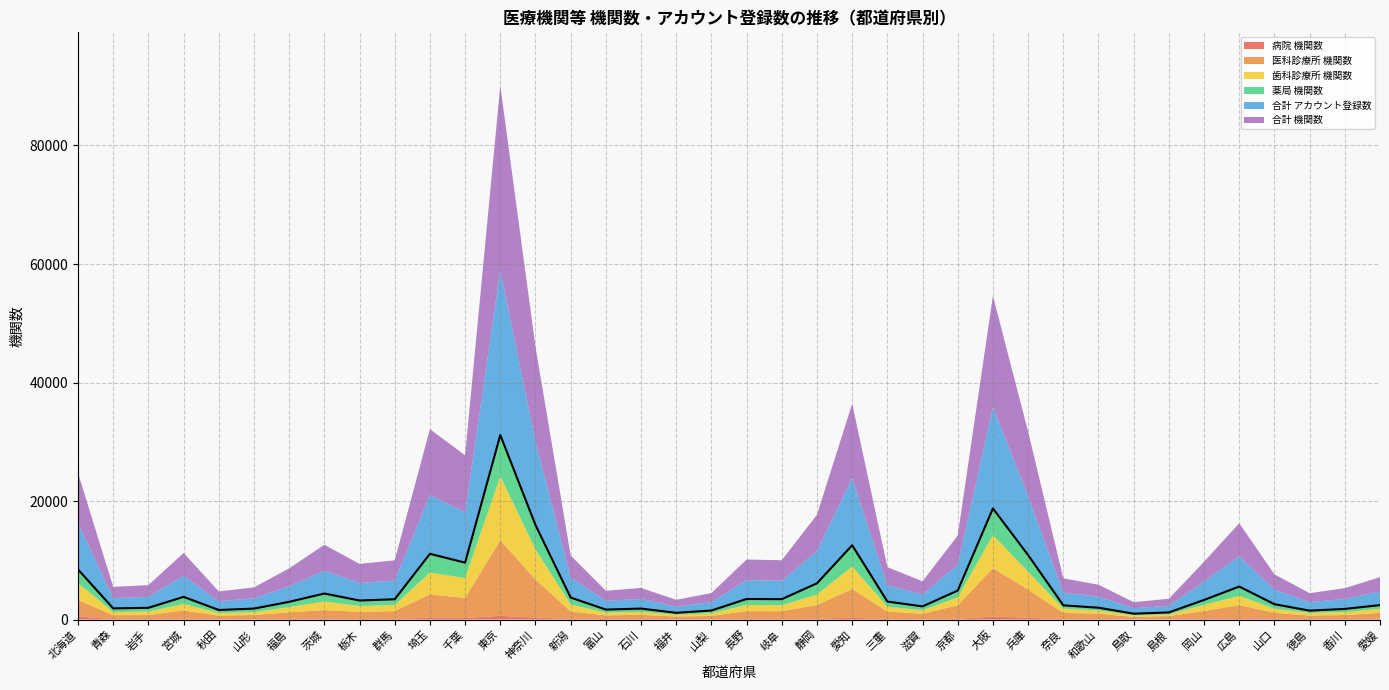

Reading right to left, list all the values displayed in this chart.

病院 機関数: 愛媛=135	香川=87	徳島=105	山口=139	広島=231	岡山=158	島根=46	鳥取=43	和歌山=83	奈良=76	兵庫=346	大阪=505	京都=164	滋賀=58	三重=93	愛知=318	静岡=170	岐阜=96	長野=123	山梨=60	福井=67	石川=90	富山=106	新潟=119	神奈川=341	東京=636	千葉=290	埼玉=343	群馬=128	栃木=108	茨城=173	福島=129	山形=67	秋田=64	宮城=135	岩手=92	青森=92	北海道=538
医科診療所 機関数: 愛媛=1010	香川=689	徳島=585	山口=1013	広島=2221	岡山=1292	島根=556	鳥取=410	和歌山=908	奈良=1068	兵庫=4708	大阪=8159	京都=2258	滋賀=929	三重=1255	愛知=4837	静岡=2298	岐阜=1328	長野=1310	山梨=563	福井=451	石川=716	富山=616	新潟=1255	神奈川=6429	東京=12759	千葉=3355	埼玉=3920	群馬=1309	栃木=1193	茨城=1438	福島=1099	山形=712	秋田=602	宮城=1422	岩手=680	青森=658	北海道=2755
歯科診療所 機関数: 愛媛=686	香川=501	徳島=440	山口=684	広島=1568	岡山=1049	島根=272	鳥取=271	和歌山=543	奈良=704	兵庫=3027	大阪=5604	京都=1336	滋賀=592	三重=833	愛知=3816	静岡=1778	岐阜=994	長野=1046	山梨=452	福井=310	石川=499	富山=459	新潟=1181	神奈川=5086	東京=10801	千葉=3356	埼玉=3686	群馬=1018	栃木=990	茨城=1451	福島=884	山形=487	秋田=440	宮城=1087	岩手=591	青森=525	北海道=2888
薬局 機関数: 愛媛=618	香川=527	徳島=386	山口=763	広島=1557	岡山=821	島根=338	鳥取=278	和歌山=473	奈良=560	兵庫=2809	大阪=4492	京都=1146	滋賀=650	三重=863	愛知=3575	静岡=1879	岐阜=1033	長野=1002	山梨=462	福井=317	石川=556	富山=511	新潟=1163	神奈川=4103	東京=6946	千葉=2607	埼玉=3152	群馬=981	栃木=931	茨城=1338	福島=889	山形=594	秋田=518	宮城=1190	岩手=628	青森=619	北海道=2273
合計 アカウント登録数: 愛媛=2260	香川=1697	徳島=1428	山口=2442	広島=5101	岡山=3124	島根=1095	鳥取=941	和歌山=1864	奈良=2150	兵庫=9929	大阪=17095	京都=4380	滋賀=2005	三重=2766	愛知=11337	静岡=5445	岐阜=3114	長野=3175	山梨=1409	福井=1050	石川=1622	富山=1480	新潟=3385	神奈川=14109	東京=27800	千葉=8507	埼玉=9937	群馬=3135	栃木=2958	茨城=3829	福島=2646	山形=1720	秋田=1511	宮城=3569	岩手=1843	青森=1733	北海道=7836
合計 機関数: 愛媛=2449	香川=1804	徳島=1516	山口=2599	広島=5577	岡山=3320	島根=1212	鳥取=1002	和歌山=2007	奈良=2408	兵庫=10890	大阪=18760	京都=4904	滋賀=2229	三重=3044	愛知=12546	静岡=6125	岐阜=3451	長野=3481	山梨=1537	福井=1145	石川=1861	富山=1692	新潟=3718	神奈川=15959	東京=31142	千葉=9608	埼玉=11101	群馬=3436	栃木=3222	茨城=4400	福島=3001	山形=1860	秋田=1624	宮城=3834	岩手=1991	青森=1894	北海道=8454